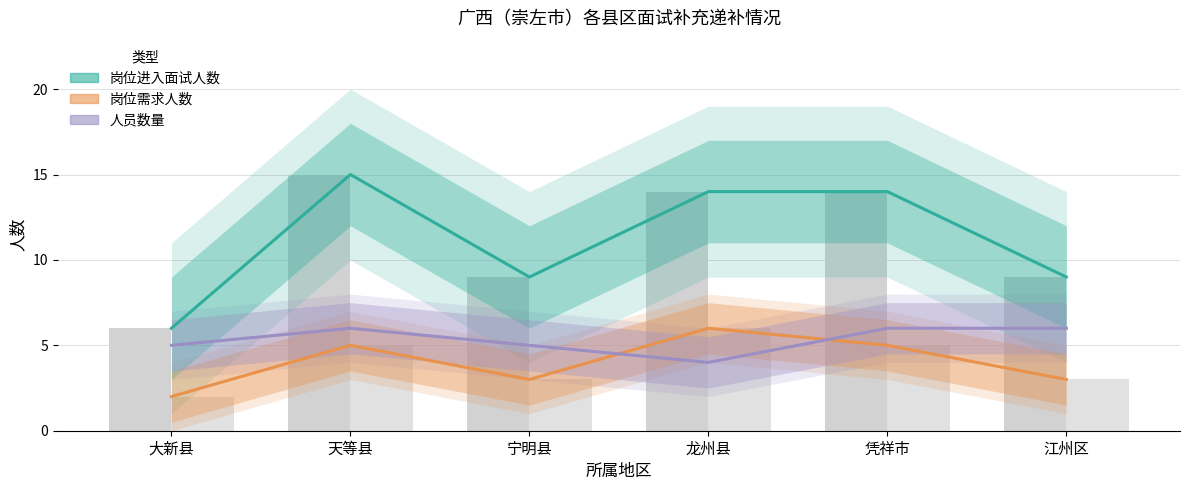

What is the spread (max minus min) of values at 凭祥市?

9